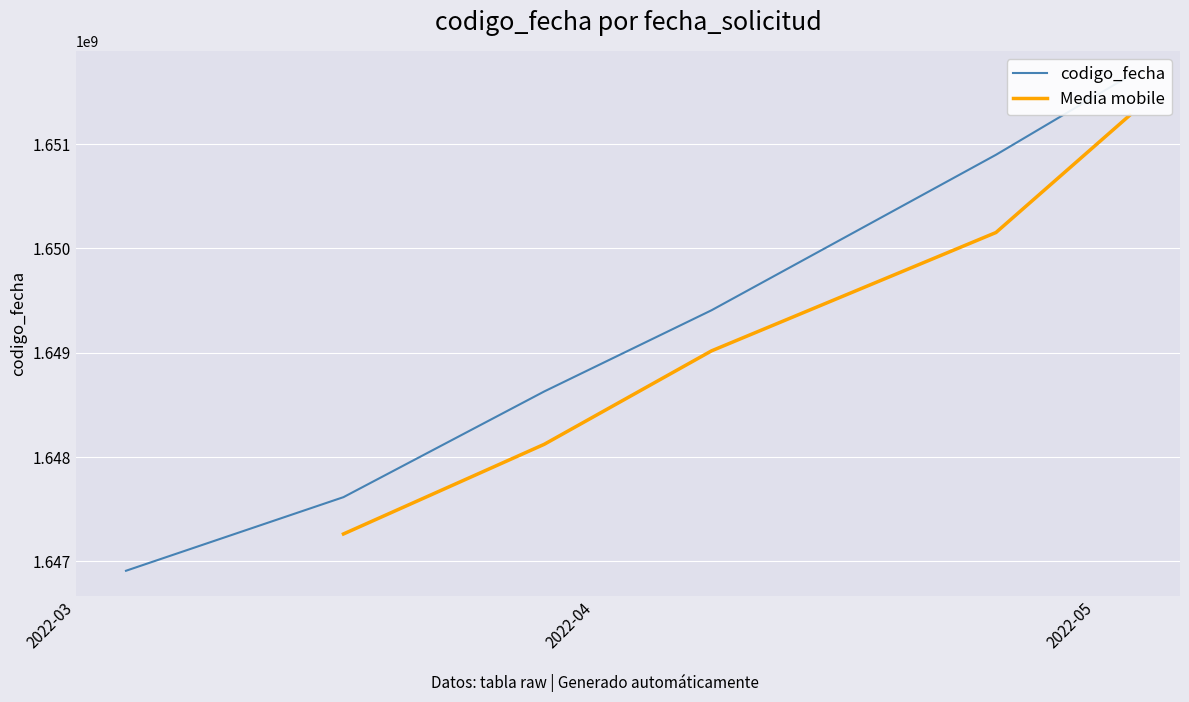

What is the approximate value at 2022-05-03, to the nearest 10?

1651656520